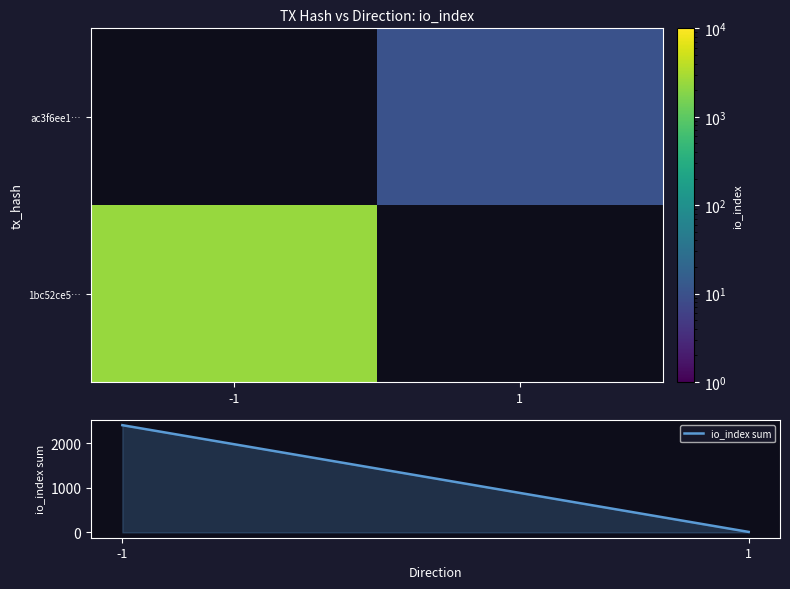

List the series in order of their overall mean, lowest first.

1bc52ce5…, ac3f6ee1…, io_index sum